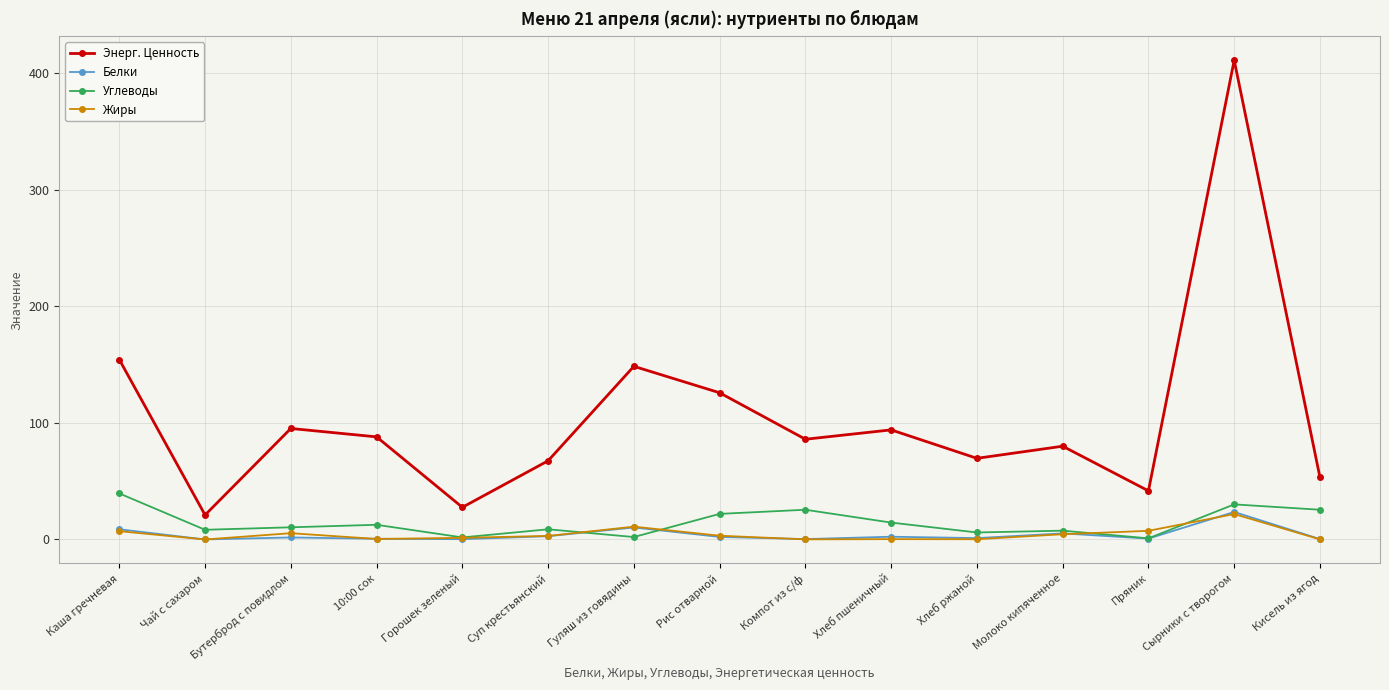

At which category does Жиры reach its first local peak?

Бутерброд с повидлом